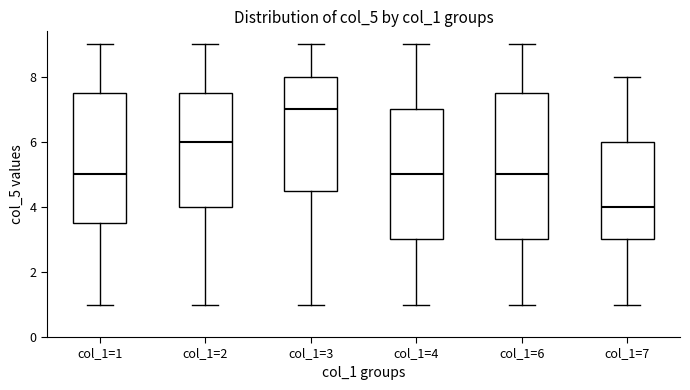

Which box's median line is the highest?

col_1=3